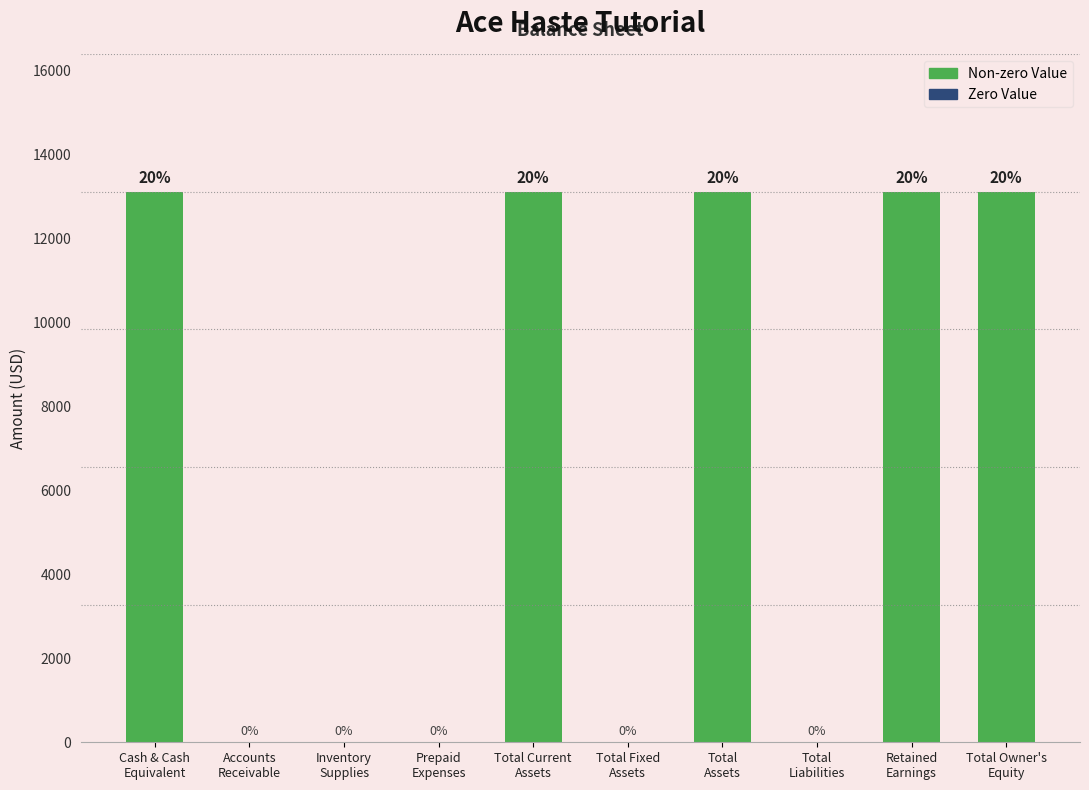

What is the greatest value displayed?

13108.5